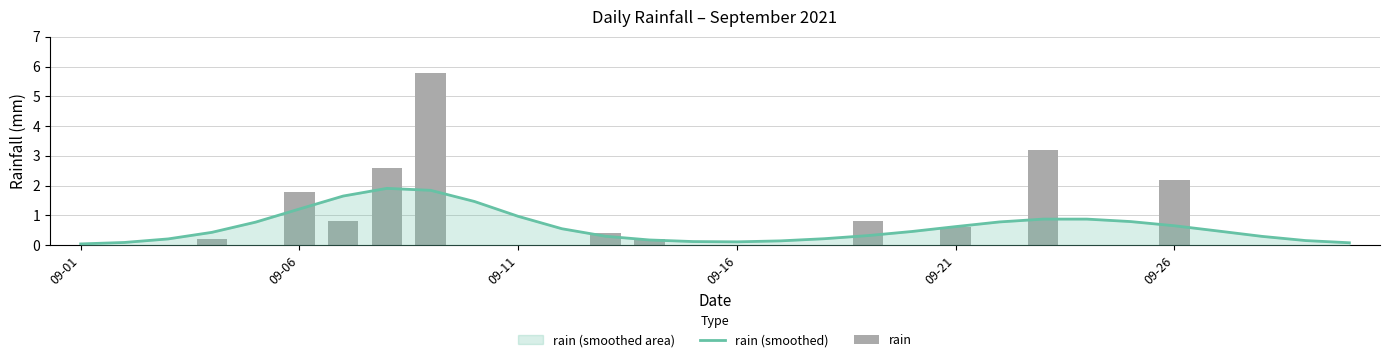

Are the bars grouped side by side (vs. stacked)?

Yes